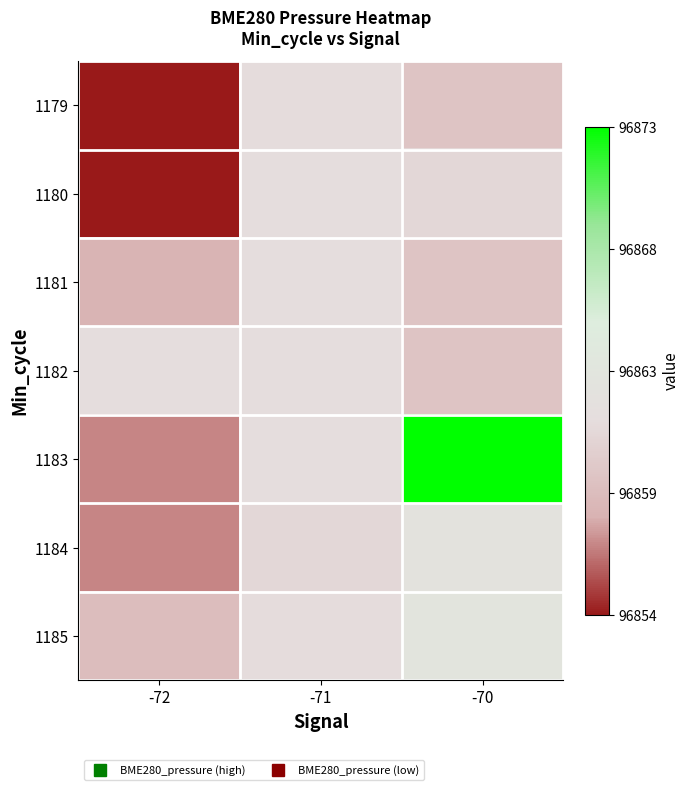

Which series changed the most between -72 and -70?

1183